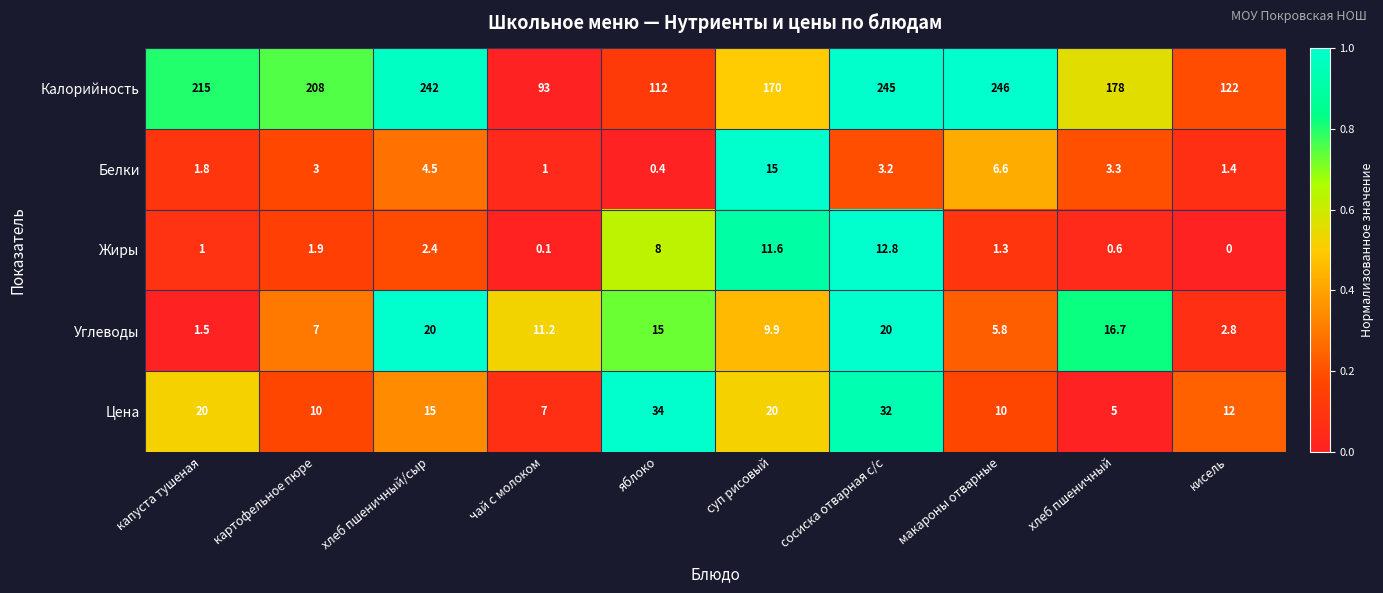

What is the sum of all Углеводы values?

109.9